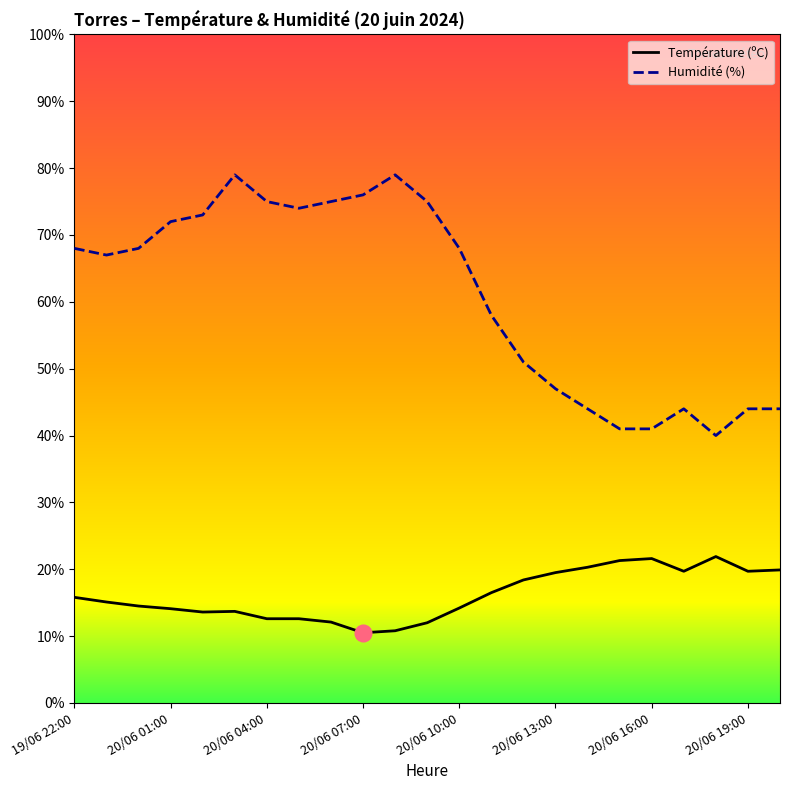

True or false: Humidité (%) and Température (ºC) intersect in this chart.

False